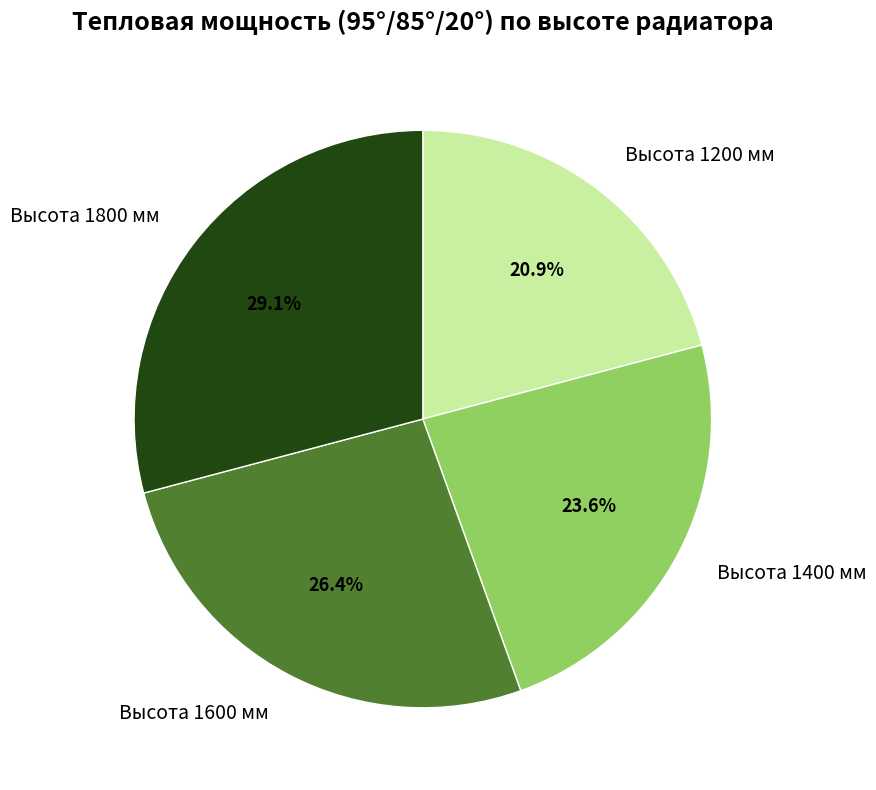

To the nearest percent, what is the difference between the largest and smallest slice percentages?

8%